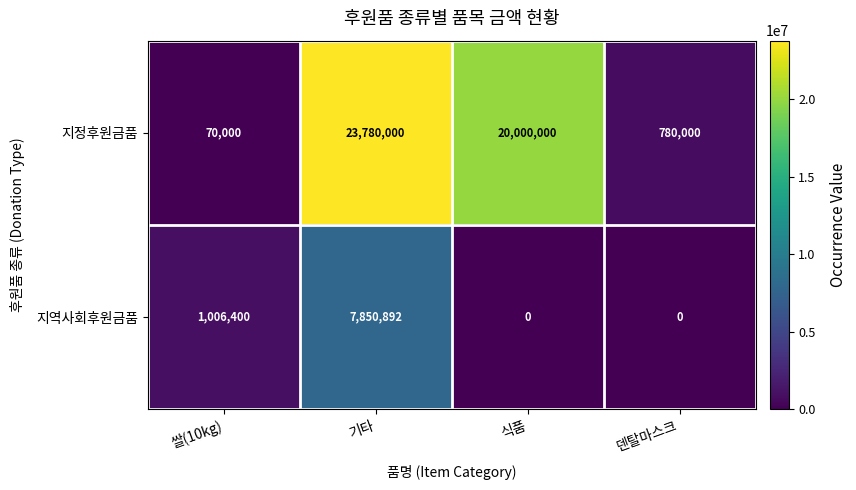

Reading left to right, transcribe all the data shown in this chart.

지정후원금품: 쌀(10kg)=70000	기타=23780000	식품=20000000	덴탈마스크=780000
지역사회후원금품: 쌀(10kg)=1006400	기타=7850892	식품=0	덴탈마스크=0